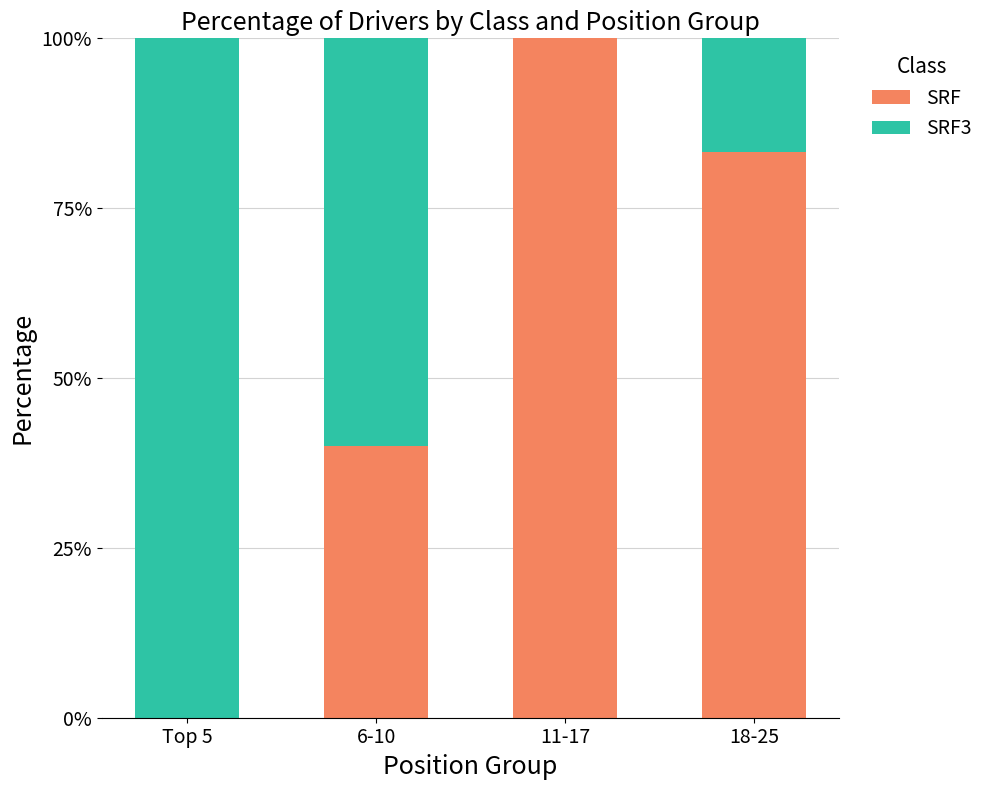

Which category has the highest value in the SRF series?

11-17